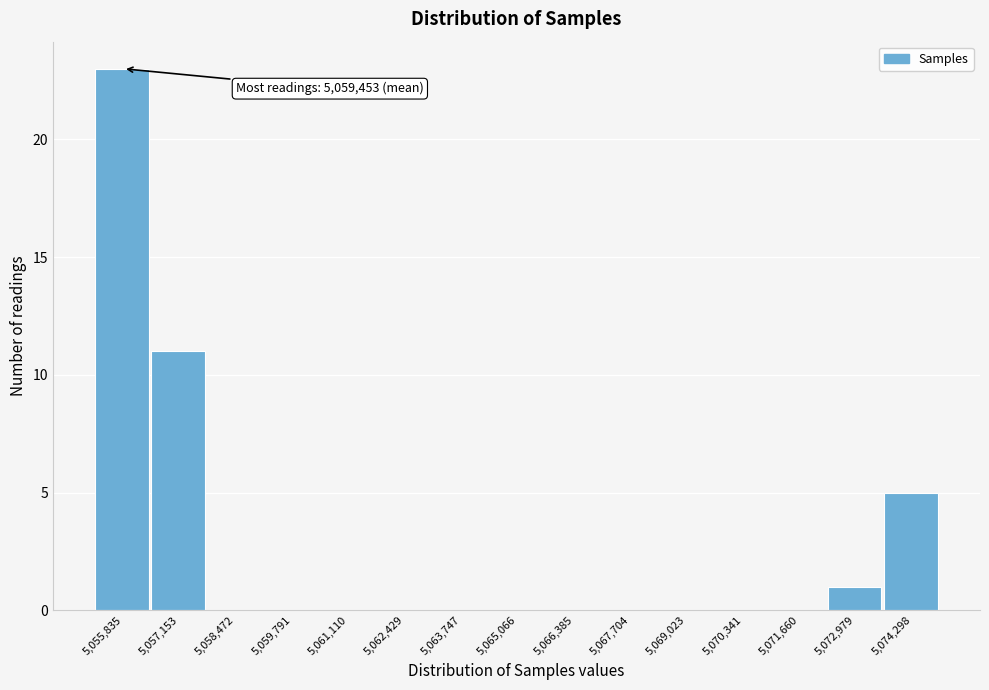

Reading left to right, extract all data points from this chart.

5,055,835=23	5,057,153=11	5,058,472=0	5,059,791=0	5,061,110=0	5,062,429=0	5,063,747=0	5,065,066=0	5,066,385=0	5,067,704=0	5,069,023=0	5,070,341=0	5,071,660=0	5,072,979=1	5,074,298=5